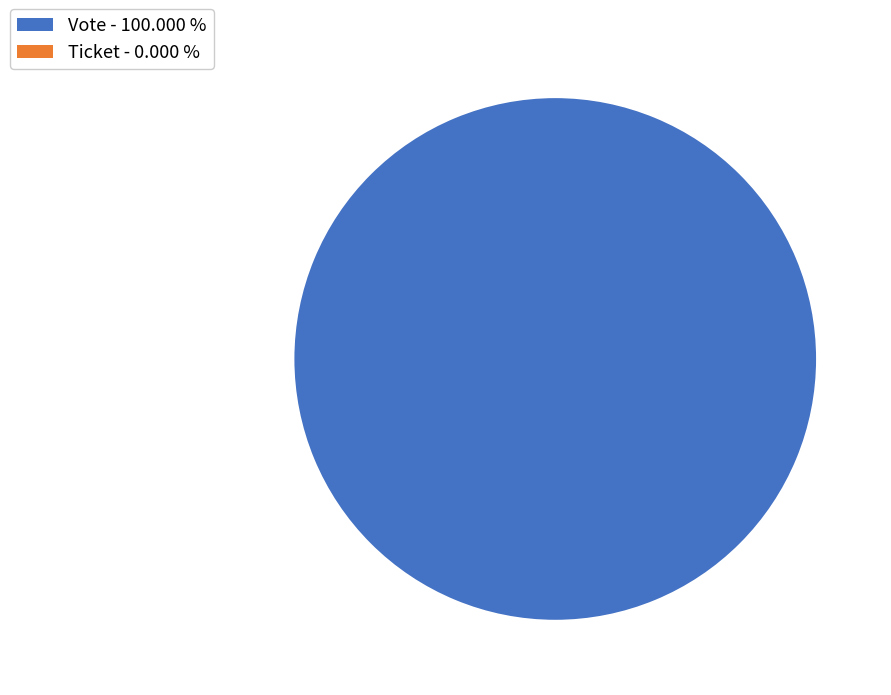

How much of the chart is everything except Ticket?

100.0%